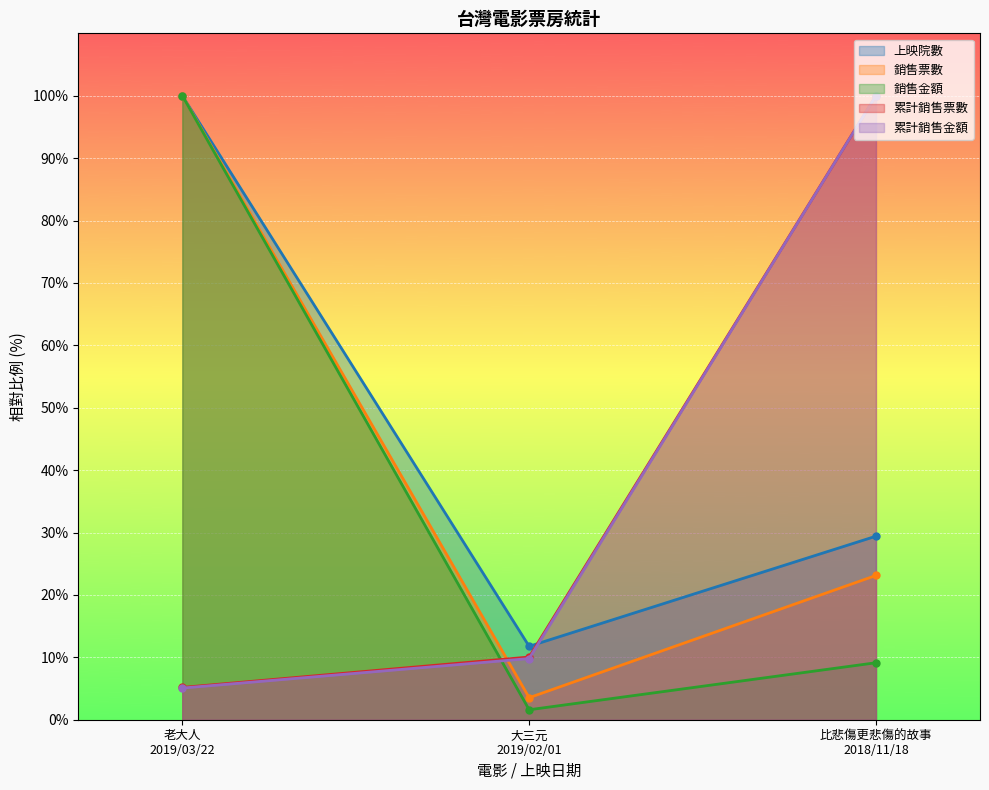

How many values in the 銷售票數 series exceed 23?

2